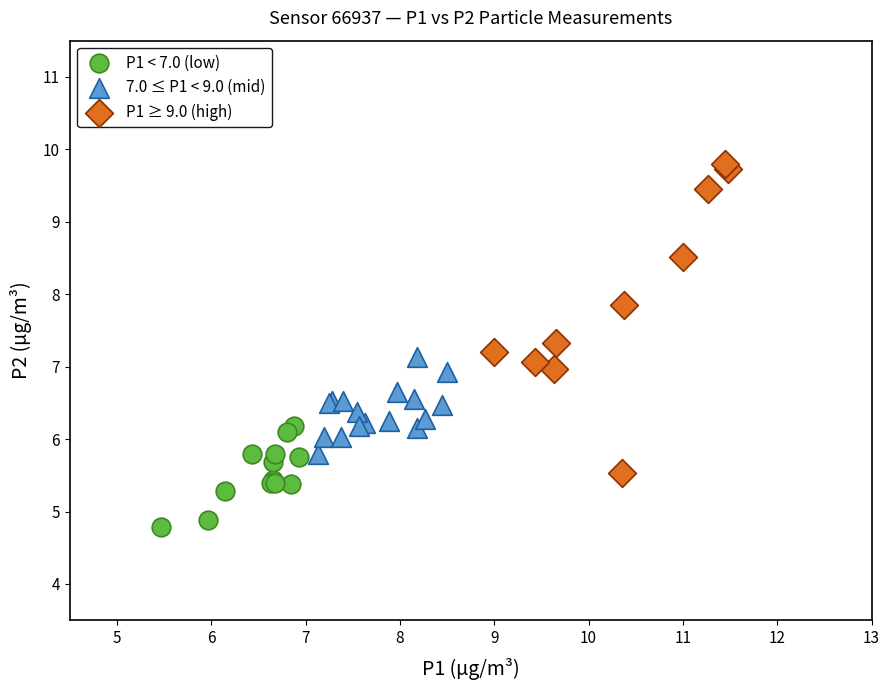

Which series reaches the minimum Y coordinate?

P1 < 7.0 (low)